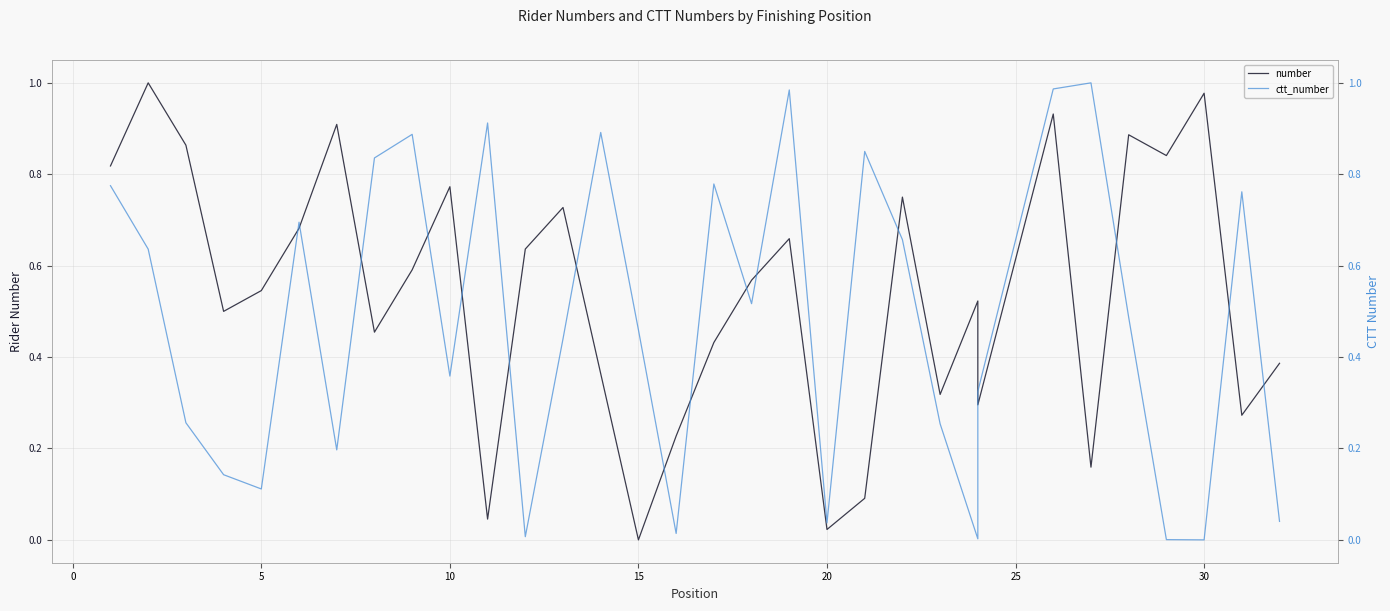

At how many categories does at least one series exceed 0?

32